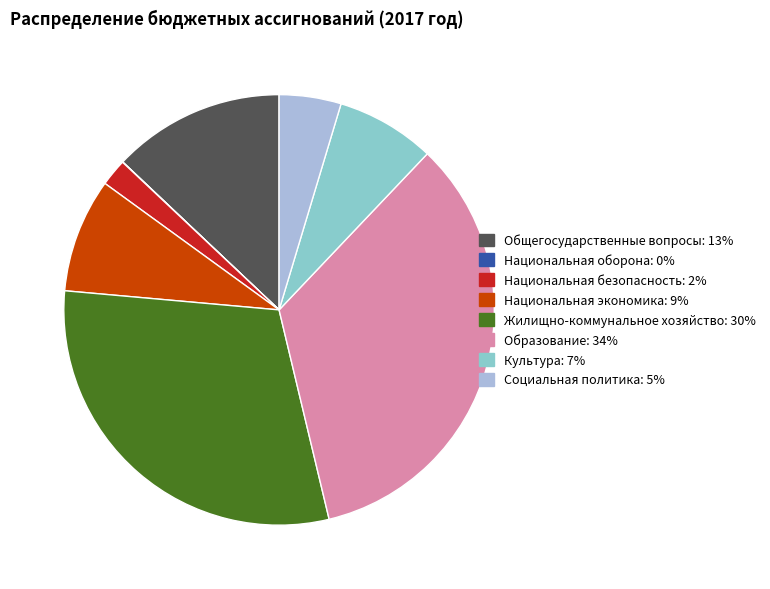

Between Жилищно-коммунальное хозяйство and Общегосударственные вопросы, which is larger?

Жилищно-коммунальное хозяйство